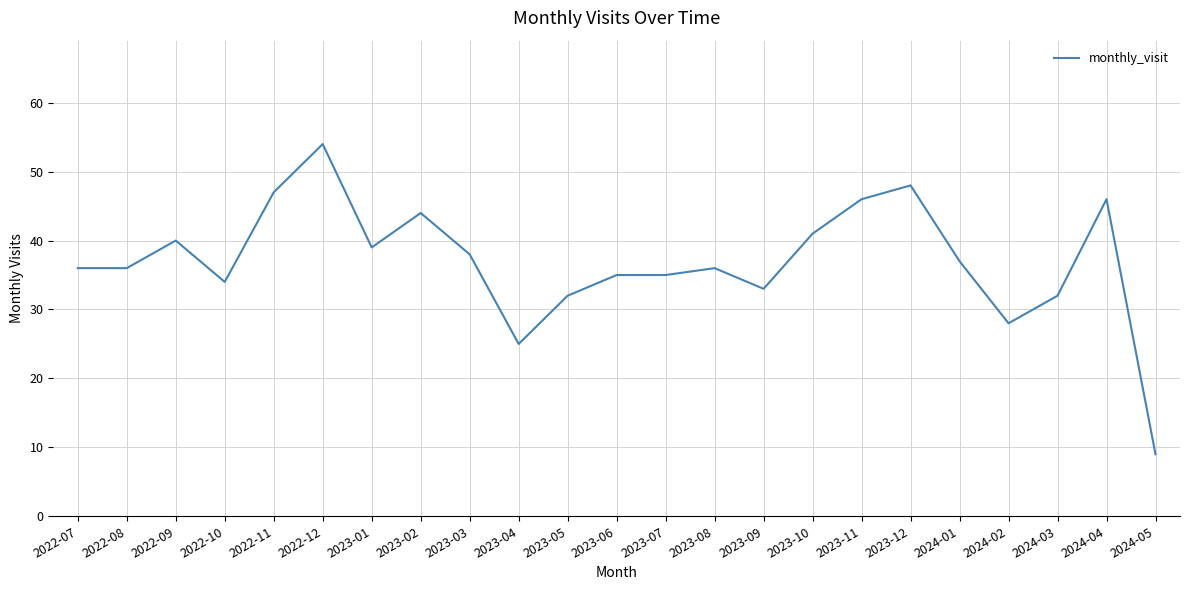

The value at 2023-04 is 25. True or false?

True